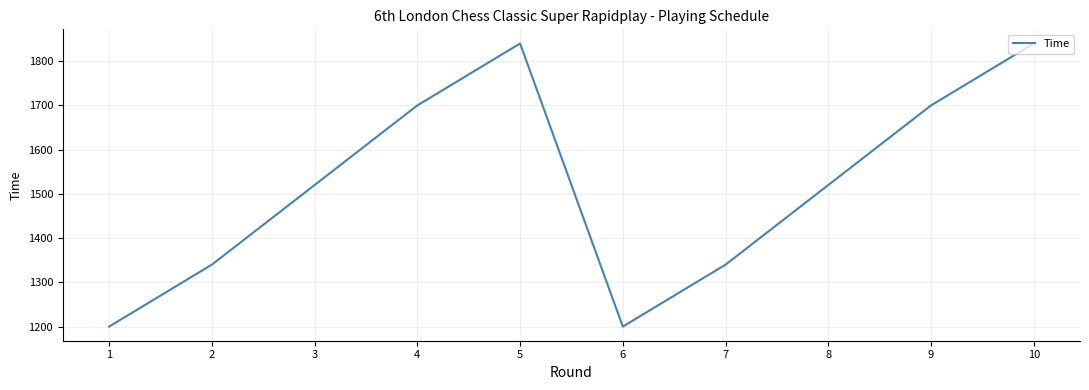

How many values are between 1340 and 1700?

6